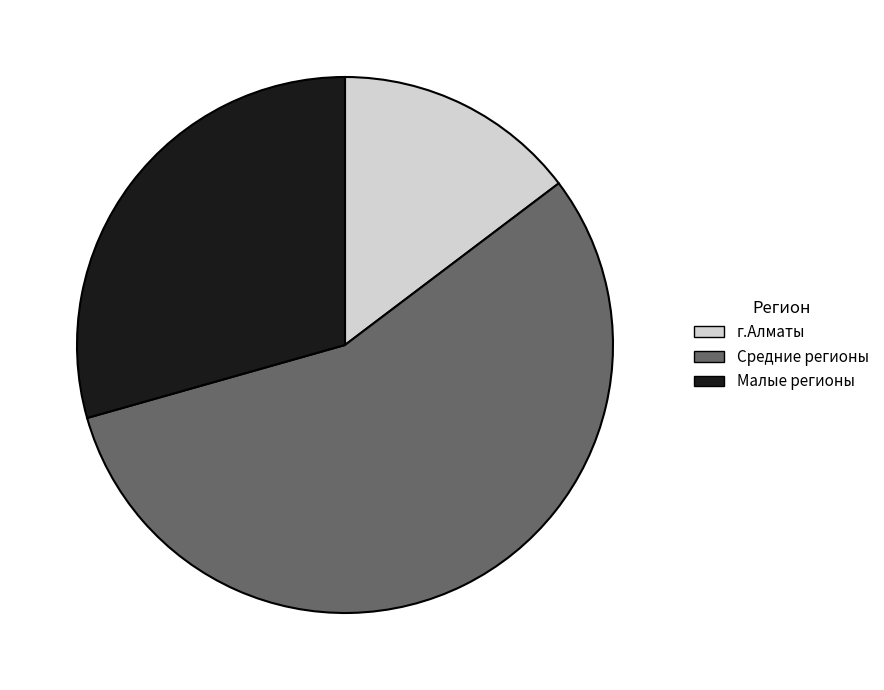

Does any single category account for the majority?

Yes